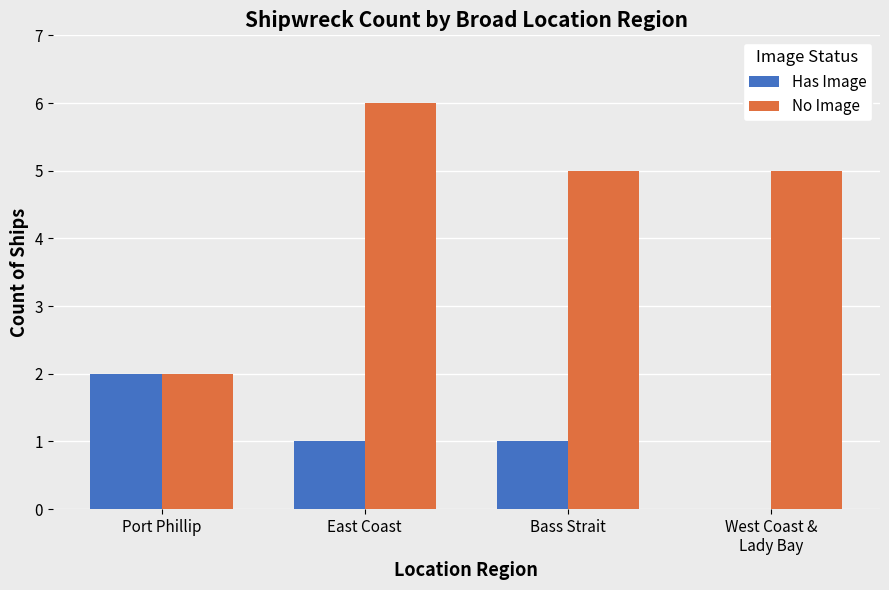

Reading left to right, what are all the values shown in this chart?

Has Image: 2	1	1	0
No Image: 2	6	5	5